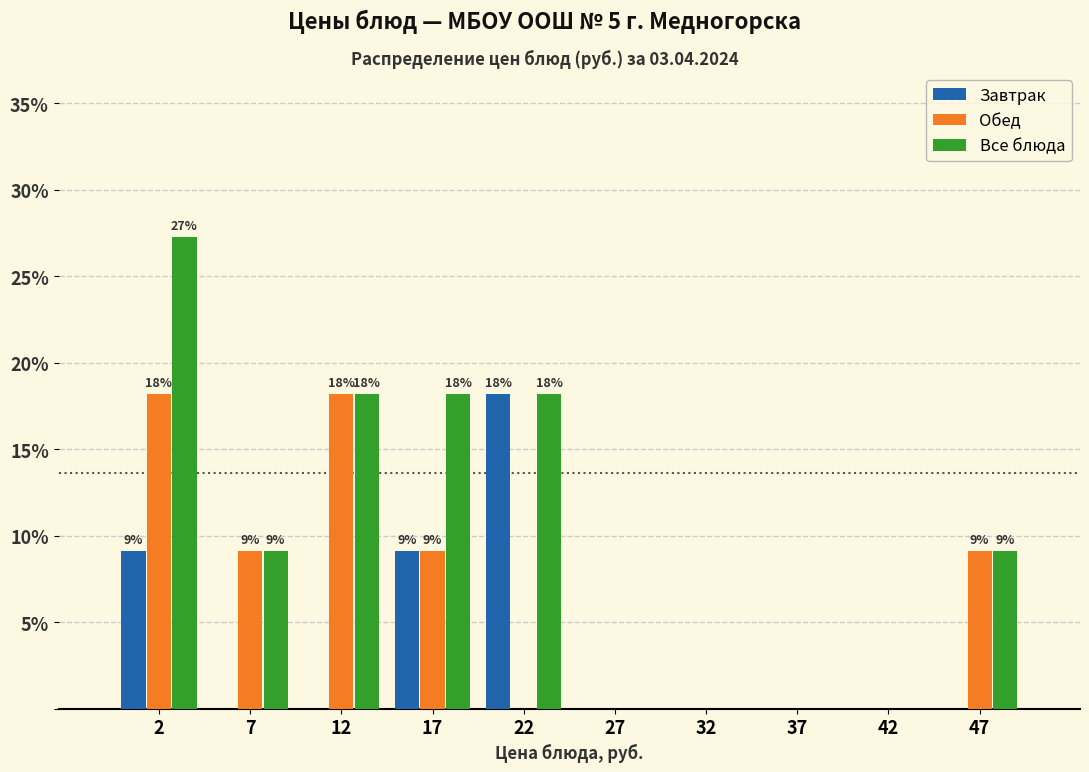

In the Все блюда series, which range on the x-axis has the tallest bar?

0 to 5